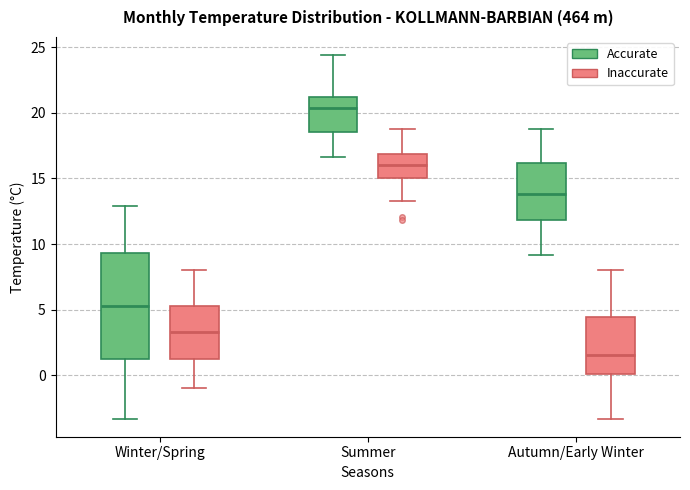

Reading left to right, transcribe this box plot: for each box, give where its median line is, the range the box spans, and where its two whiskers end, as read against the y-axis. The values are not printed on the chart, so give them approximately, as read against the axis.

Winter/Spring (Accurate): median 5.5, box 1.5 to 9.5, whiskers -3.5 to 13.0
Winter/Spring (Inaccurate): median 3.5, box 1.5 to 5.5, whiskers -1.0 to 8.0
Summer (Accurate): median 20.5, box 18.5 to 21.0, whiskers 16.5 to 24.5
Summer (Inaccurate): median 16.0, box 15.0 to 17.0, whiskers 13.5 to 19.0
Autumn/Early Winter (Accurate): median 14.0, box 12.0 to 16.0, whiskers 9.0 to 19.0
Autumn/Early Winter (Inaccurate): median 1.5, box 0.0 to 4.5, whiskers -3.5 to 8.0